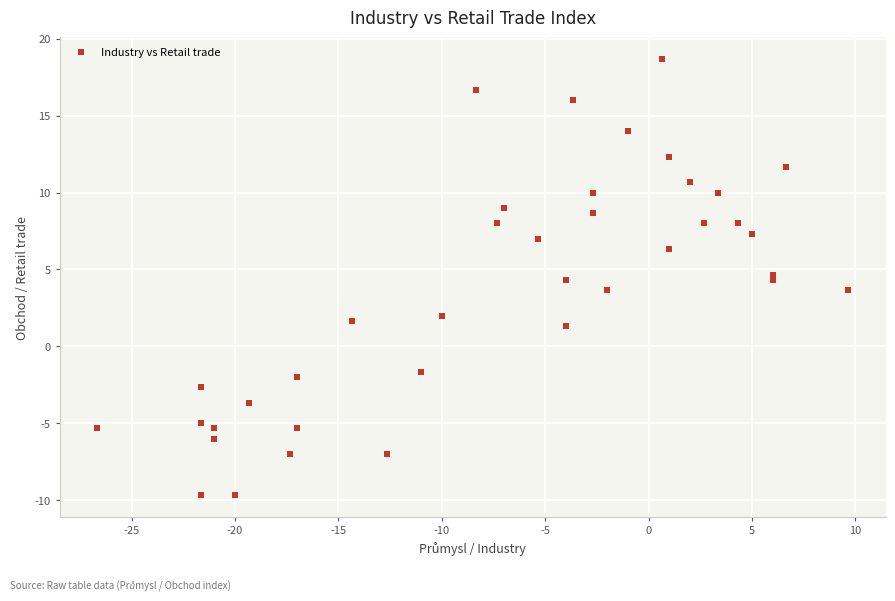

What is the range of Y values (max minus min)?

28.3